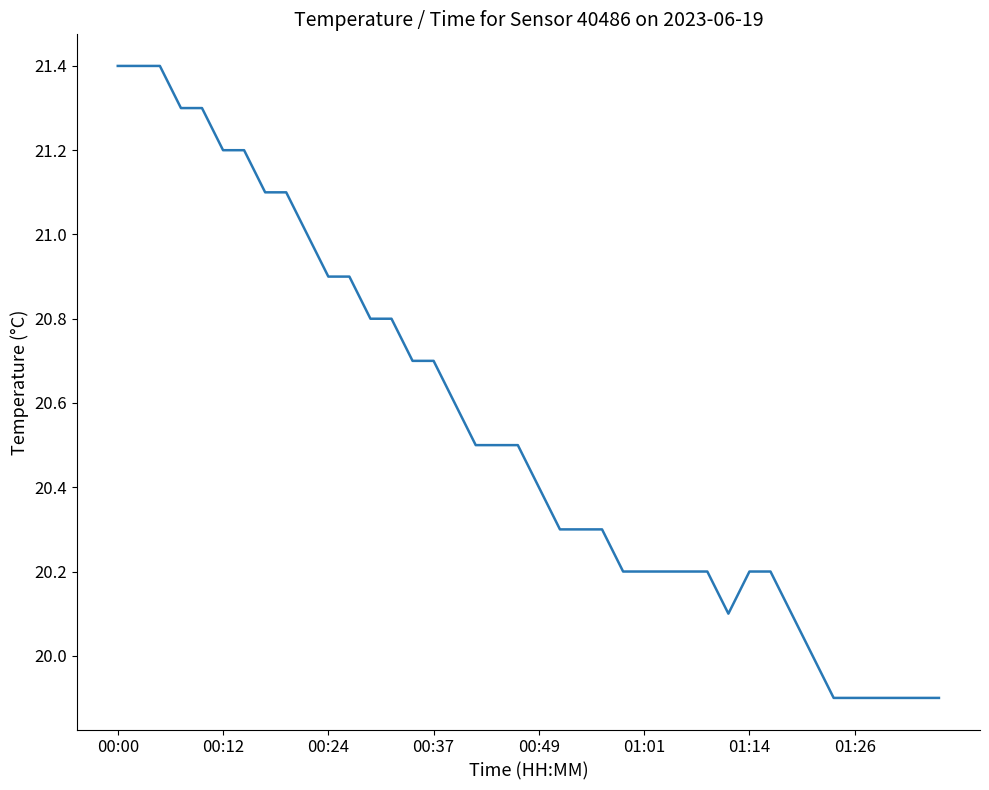

What is the difference between the maximum and minimum values?

1.5